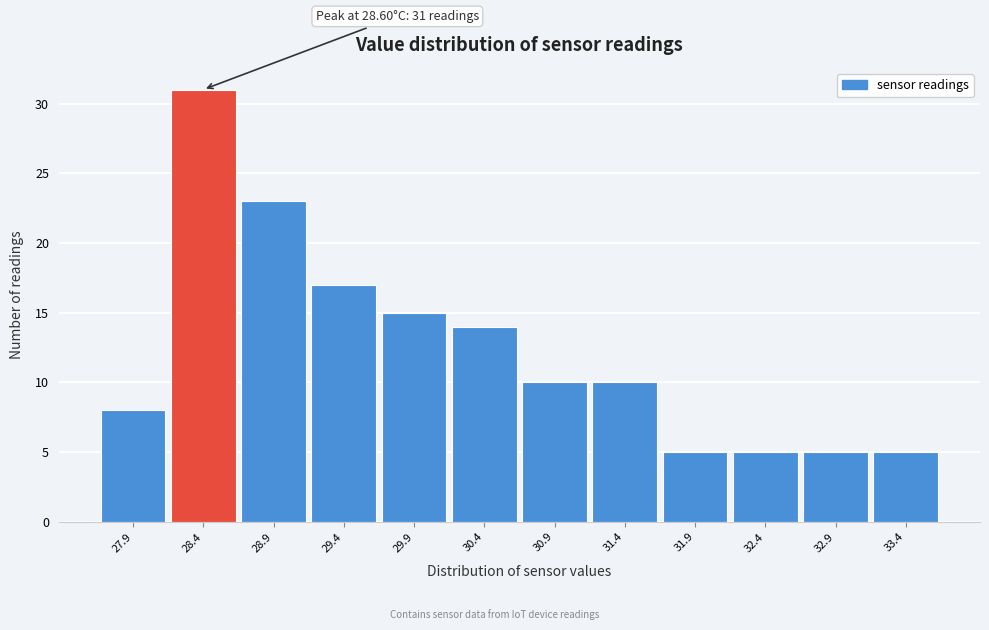

Which range on the x-axis has the tallest bar?

28.15 to 28.65